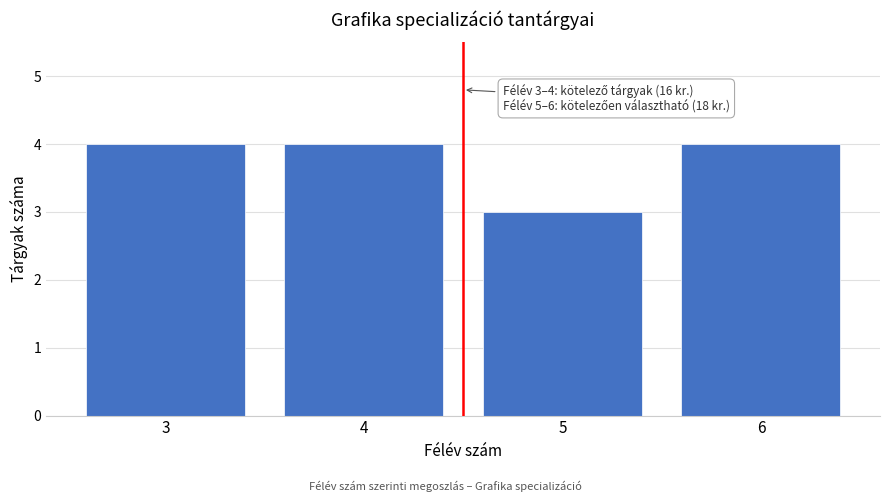

Reading left to right, what are all the values shown in this chart?

4	4	3	4